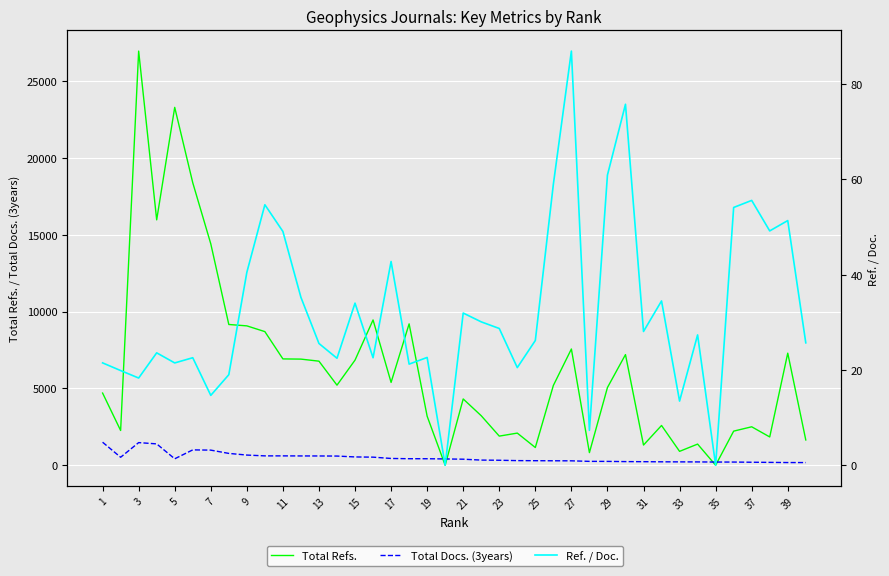

True or false: Total Docs. (3years) has more than 1 points higher than both neighbors.

True